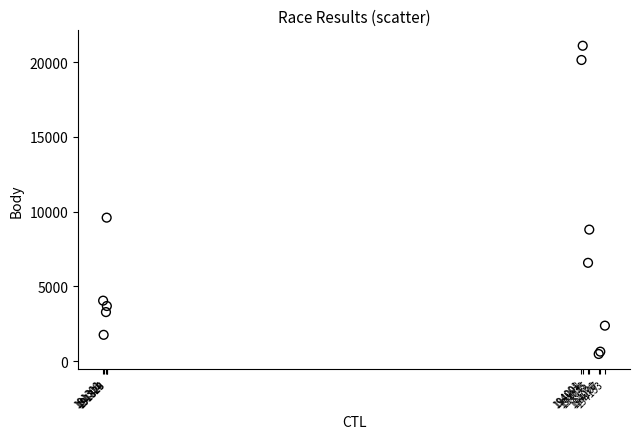

What Y value in the scatter plot is closest to 10789?

9600